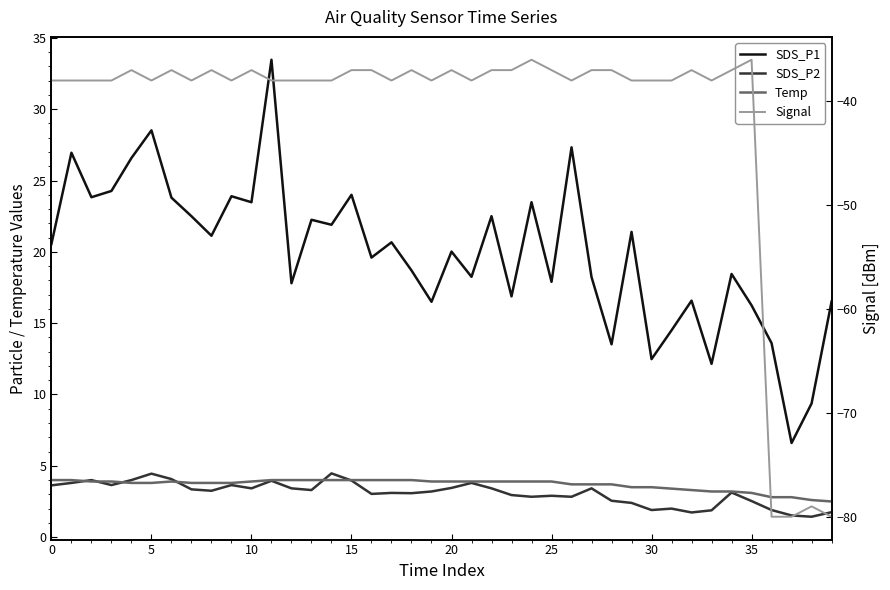

Which category has the lowest value across all series?

36